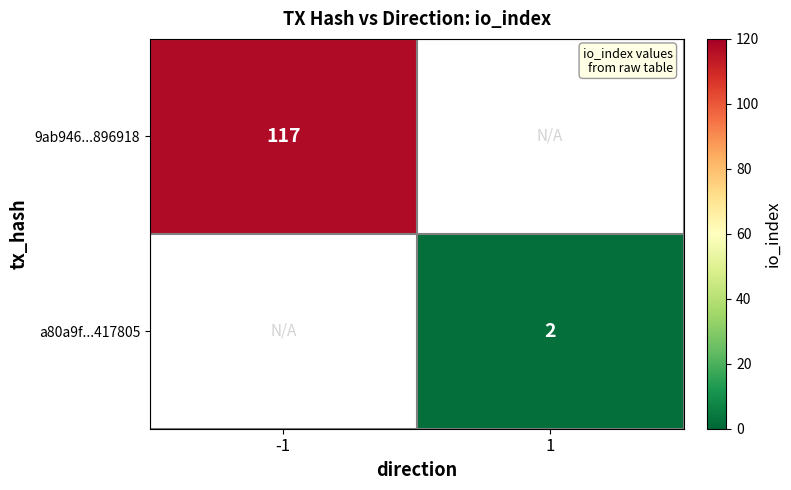

True or false: a80a9f...417805 has a value of 2 at 1.

True